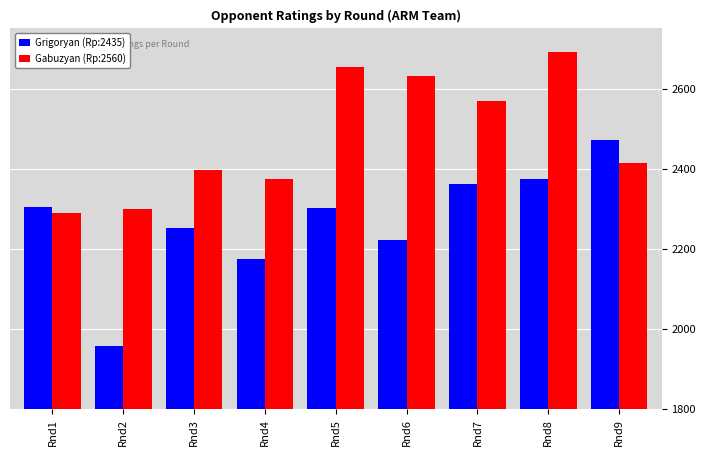

Which series changed the most between Rnd2 and Rnd7?

Grigoryan (Rp:2435)